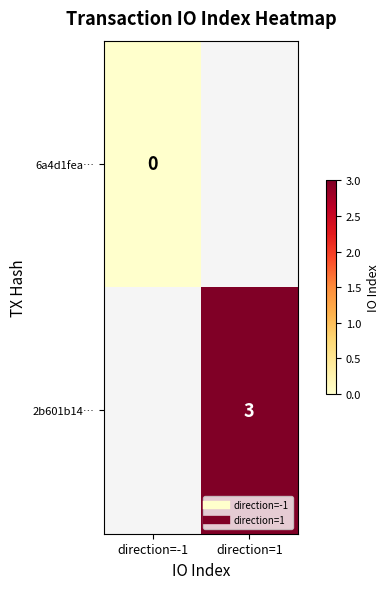

Which series has the largest range (max minus min)?

6a4d1fea…